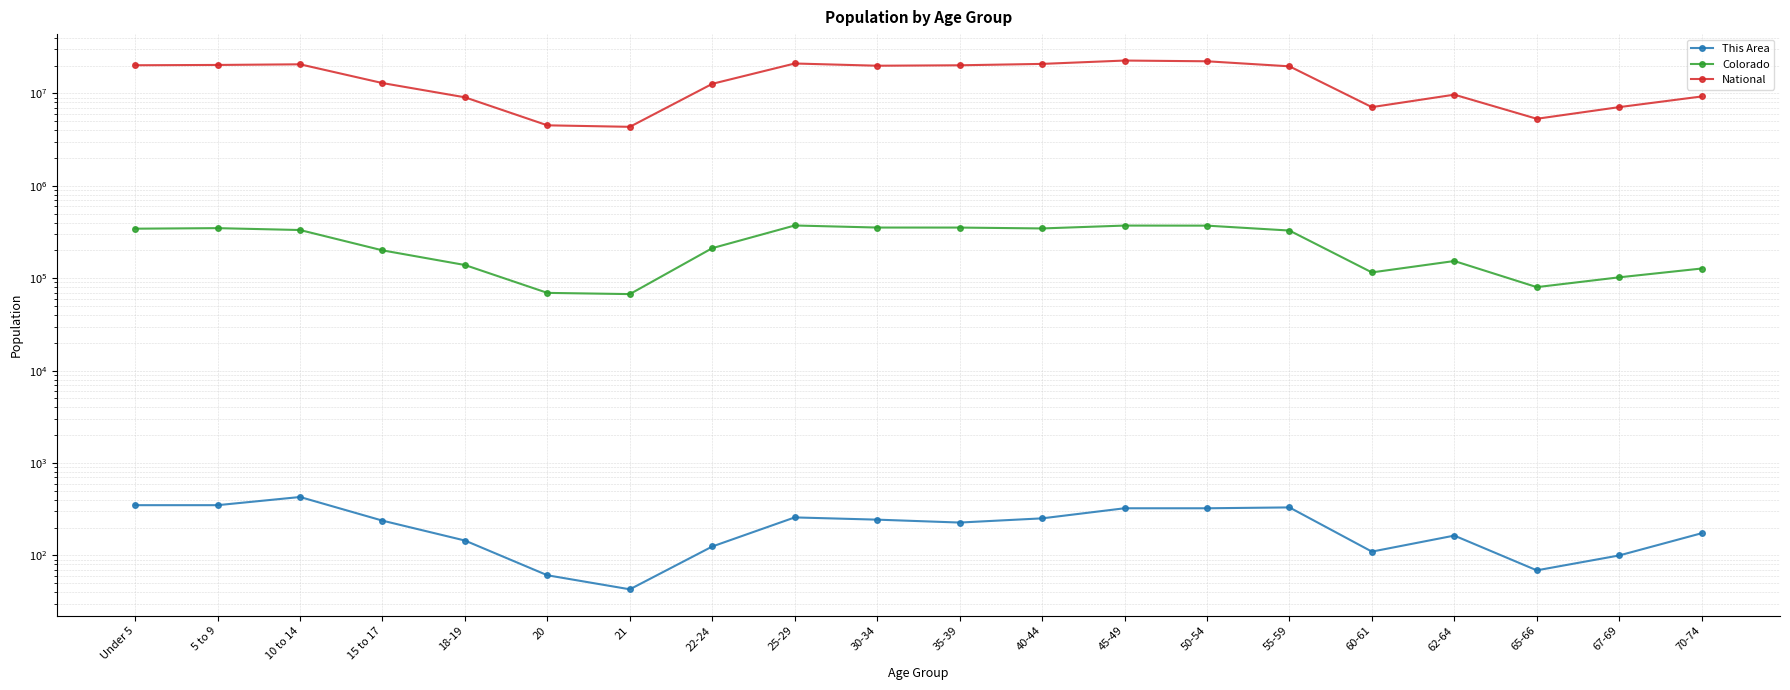

True or false: National and This Area intersect in this chart.

False